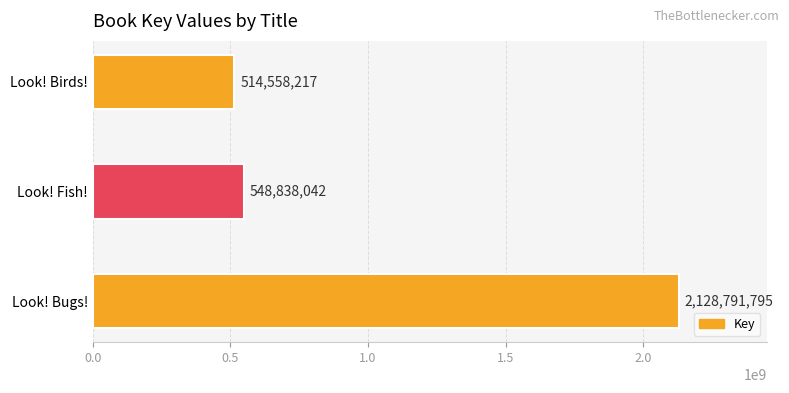

What is the change in value from Look! Bugs! to Look! Fish!?

-1579953753